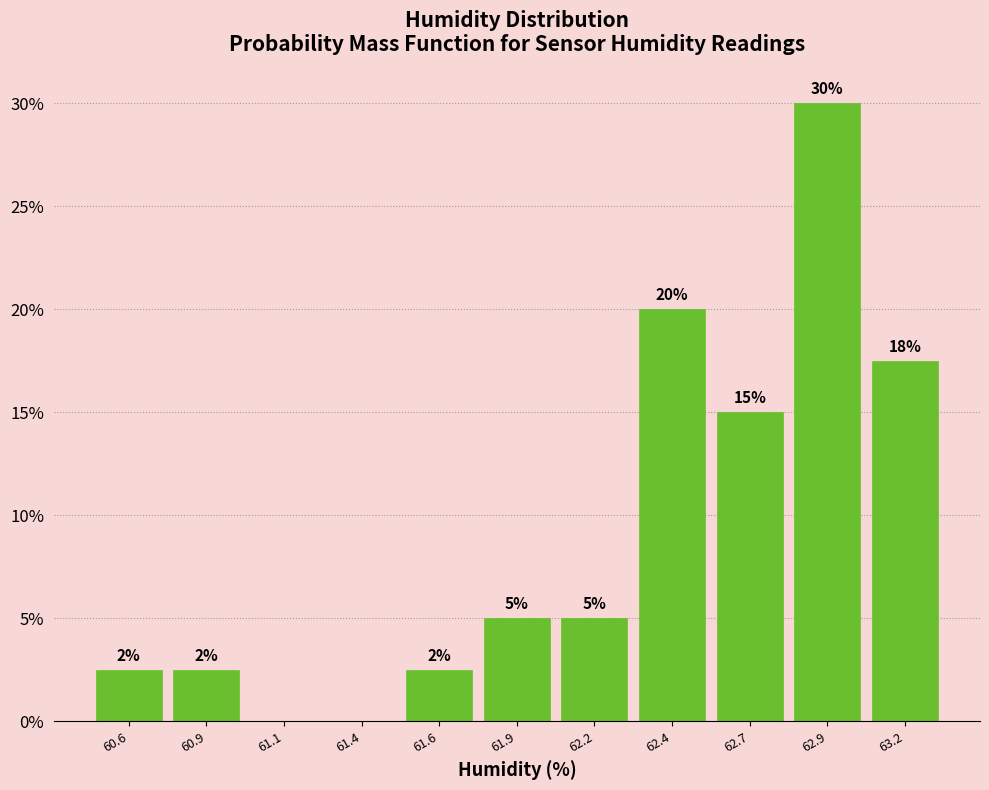

What is the greatest value displayed?

30.0